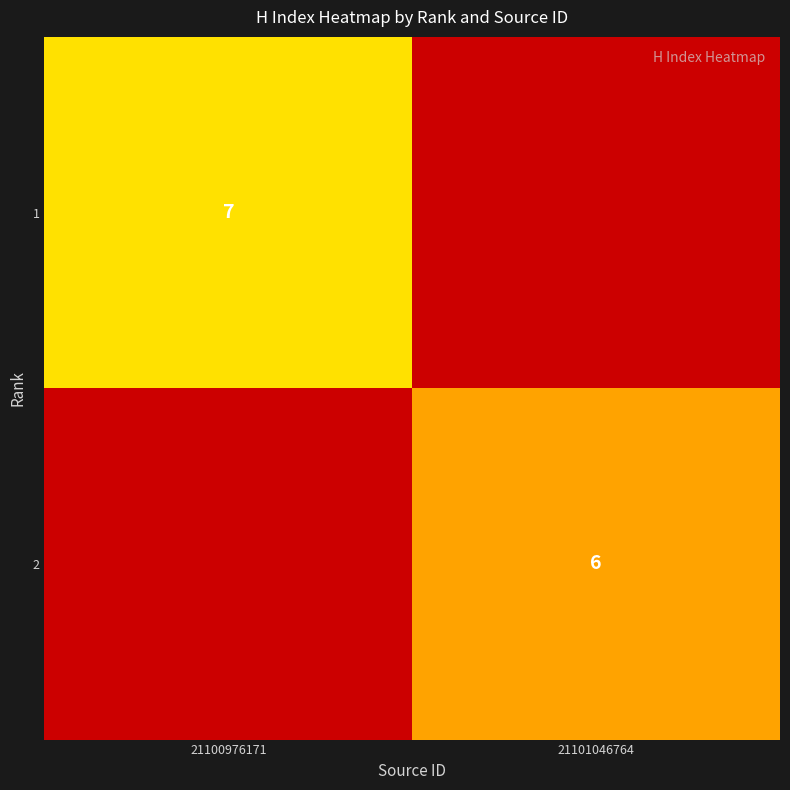

At which category is the sum across all series the highest?

21100976171